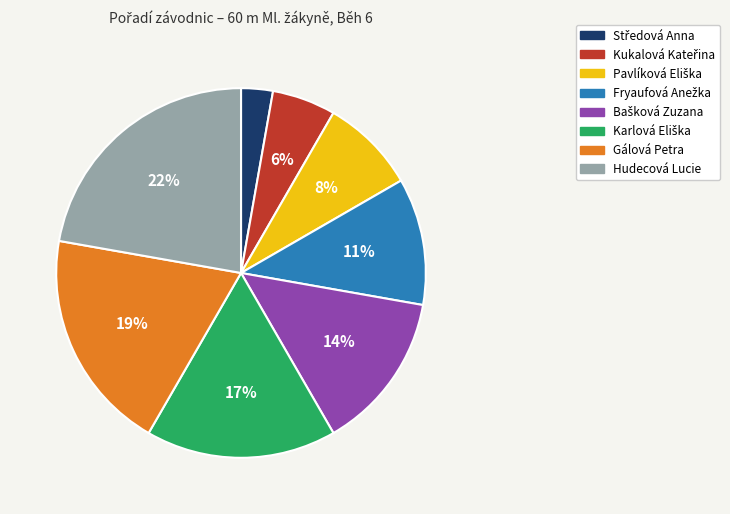

What is the largest slice in the pie chart?

Hudecová Lucie